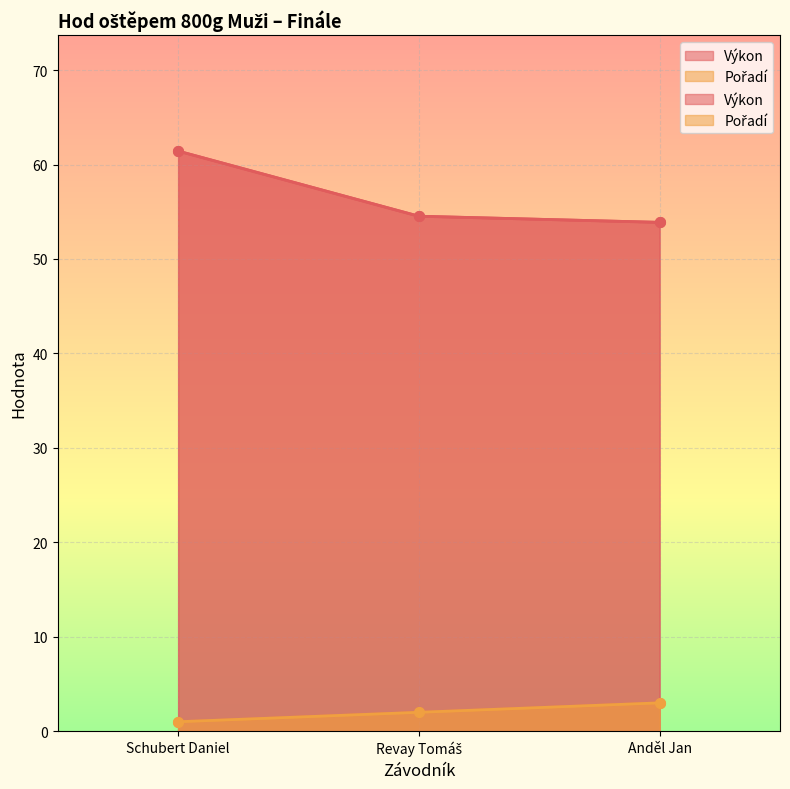

Which series has the largest total across all categories?

Výkon